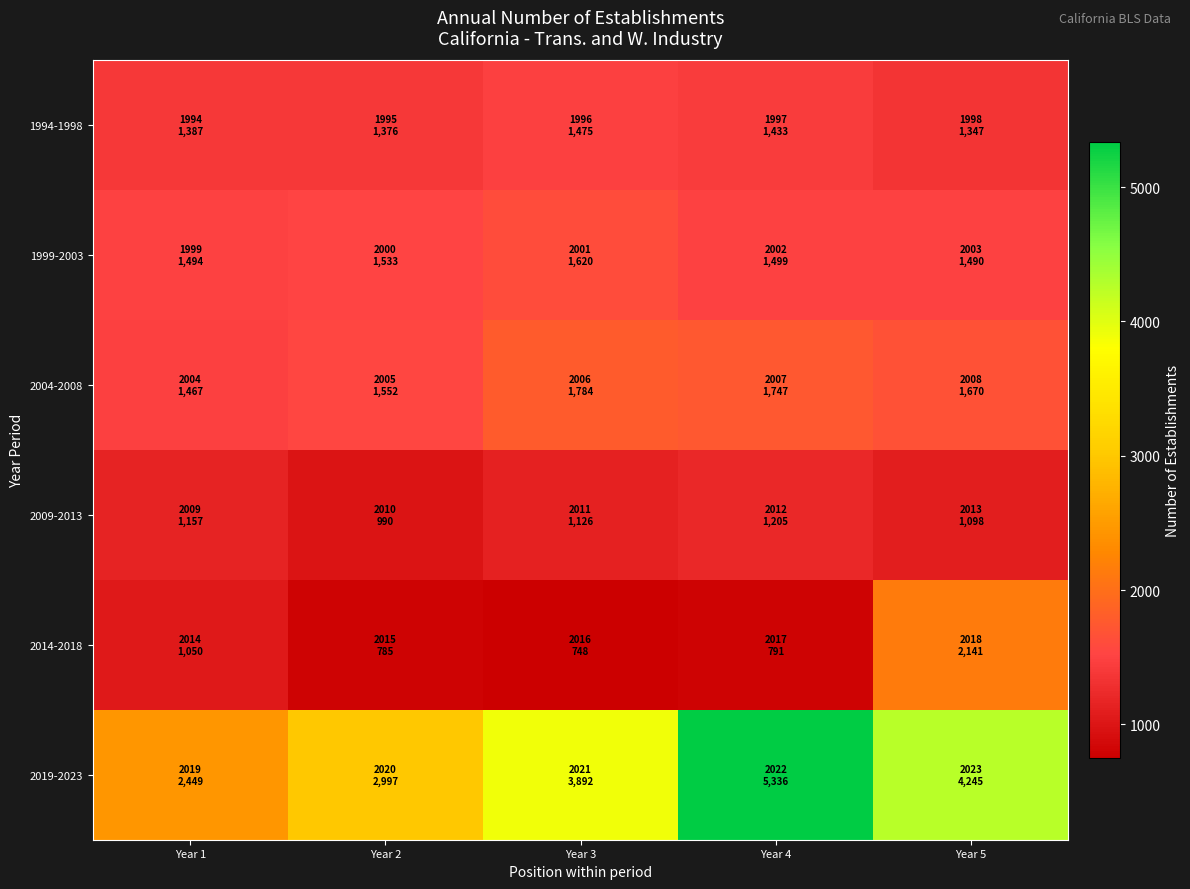

List the series in order of their peak value, highest first.

2019-2023, 2014-2018, 2004-2008, 1999-2003, 1994-1998, 2009-2013